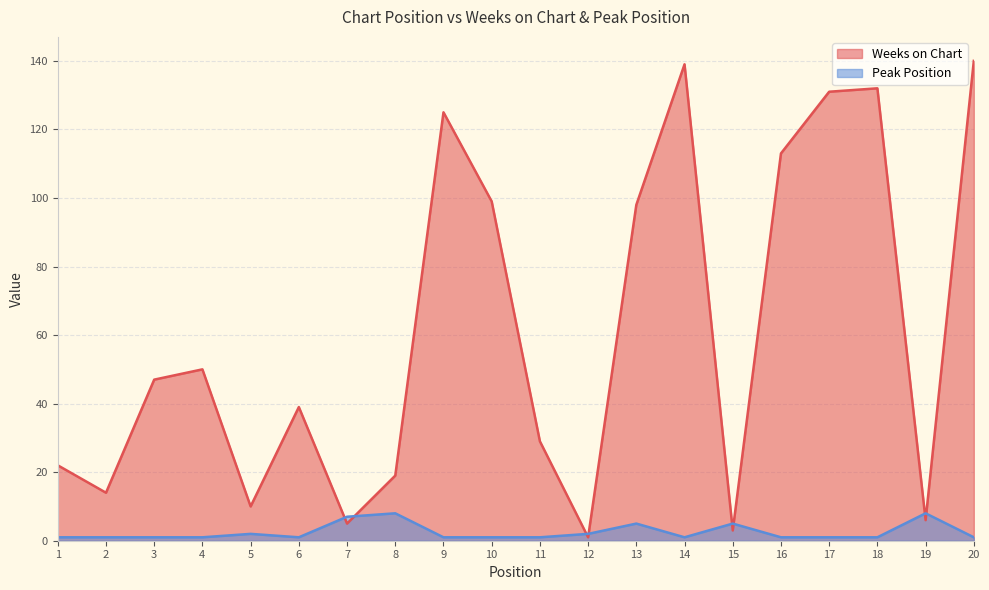

Reading right to left, transcribe all the data shown in this chart.

Weeks on Chart: 140	6	132	131	113	3	139	98	1	29	99	125	19	5	39	10	50	47	14	22
Peak Position: 1	8	1	1	1	5	1	5	2	1	1	1	8	7	1	2	1	1	1	1